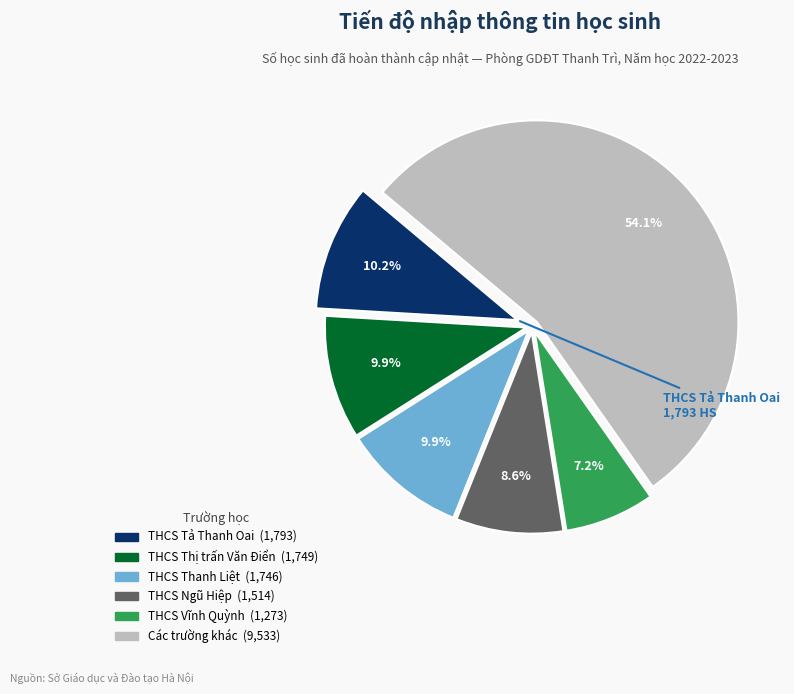

How many segments does this pie chart have?

6